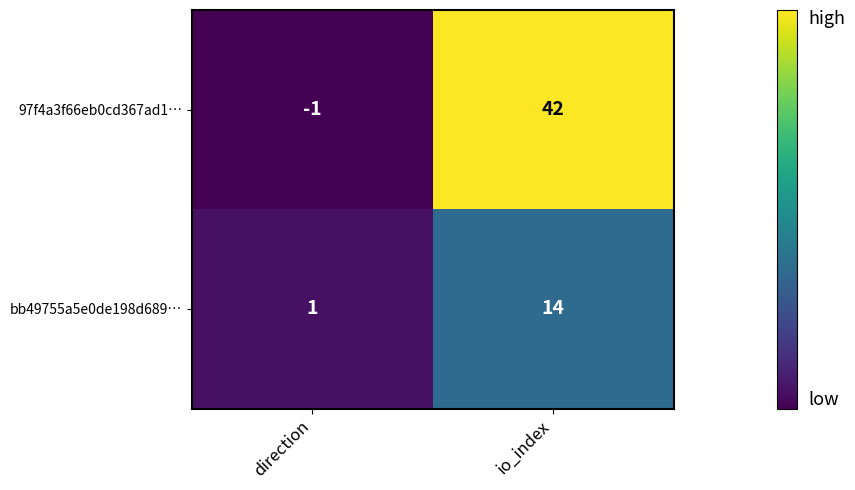

List the series in order of their overall mean, lowest first.

bb49755a5e0de198d689…, 97f4a3f66eb0cd367ad1…